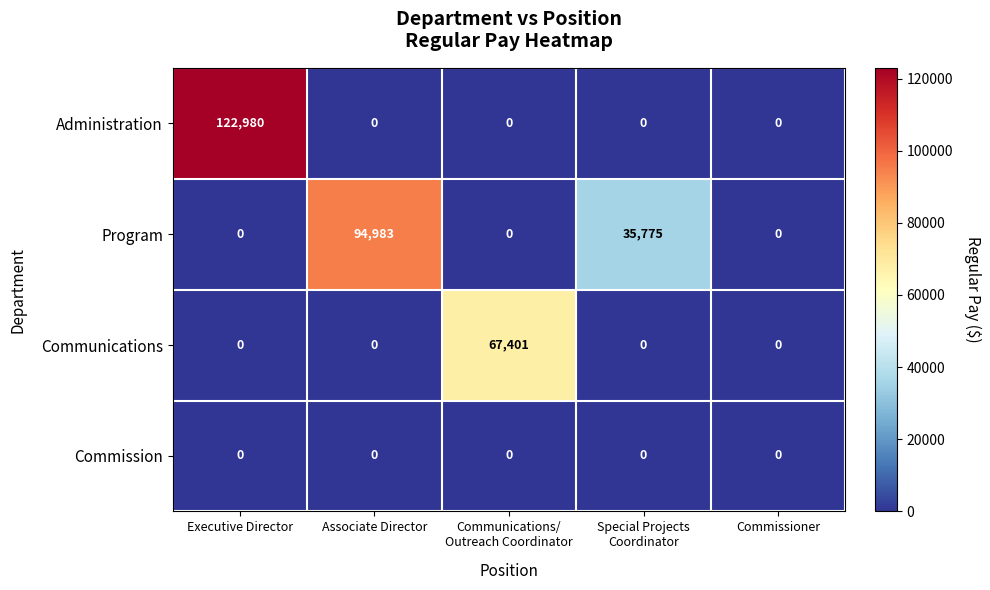

At how many categories does at least one series exceed 40654?

3